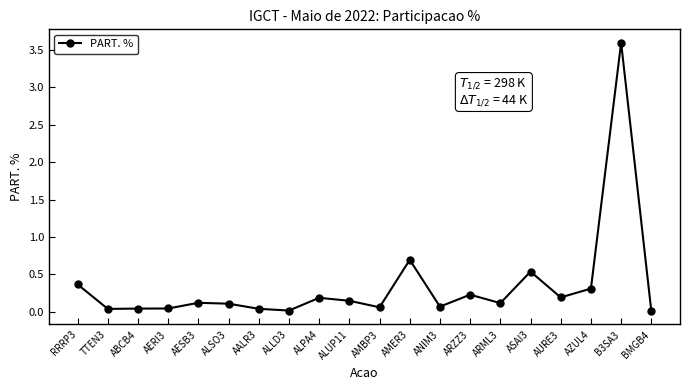

True or false: there are more than 0 points higher than both neighbors.

True